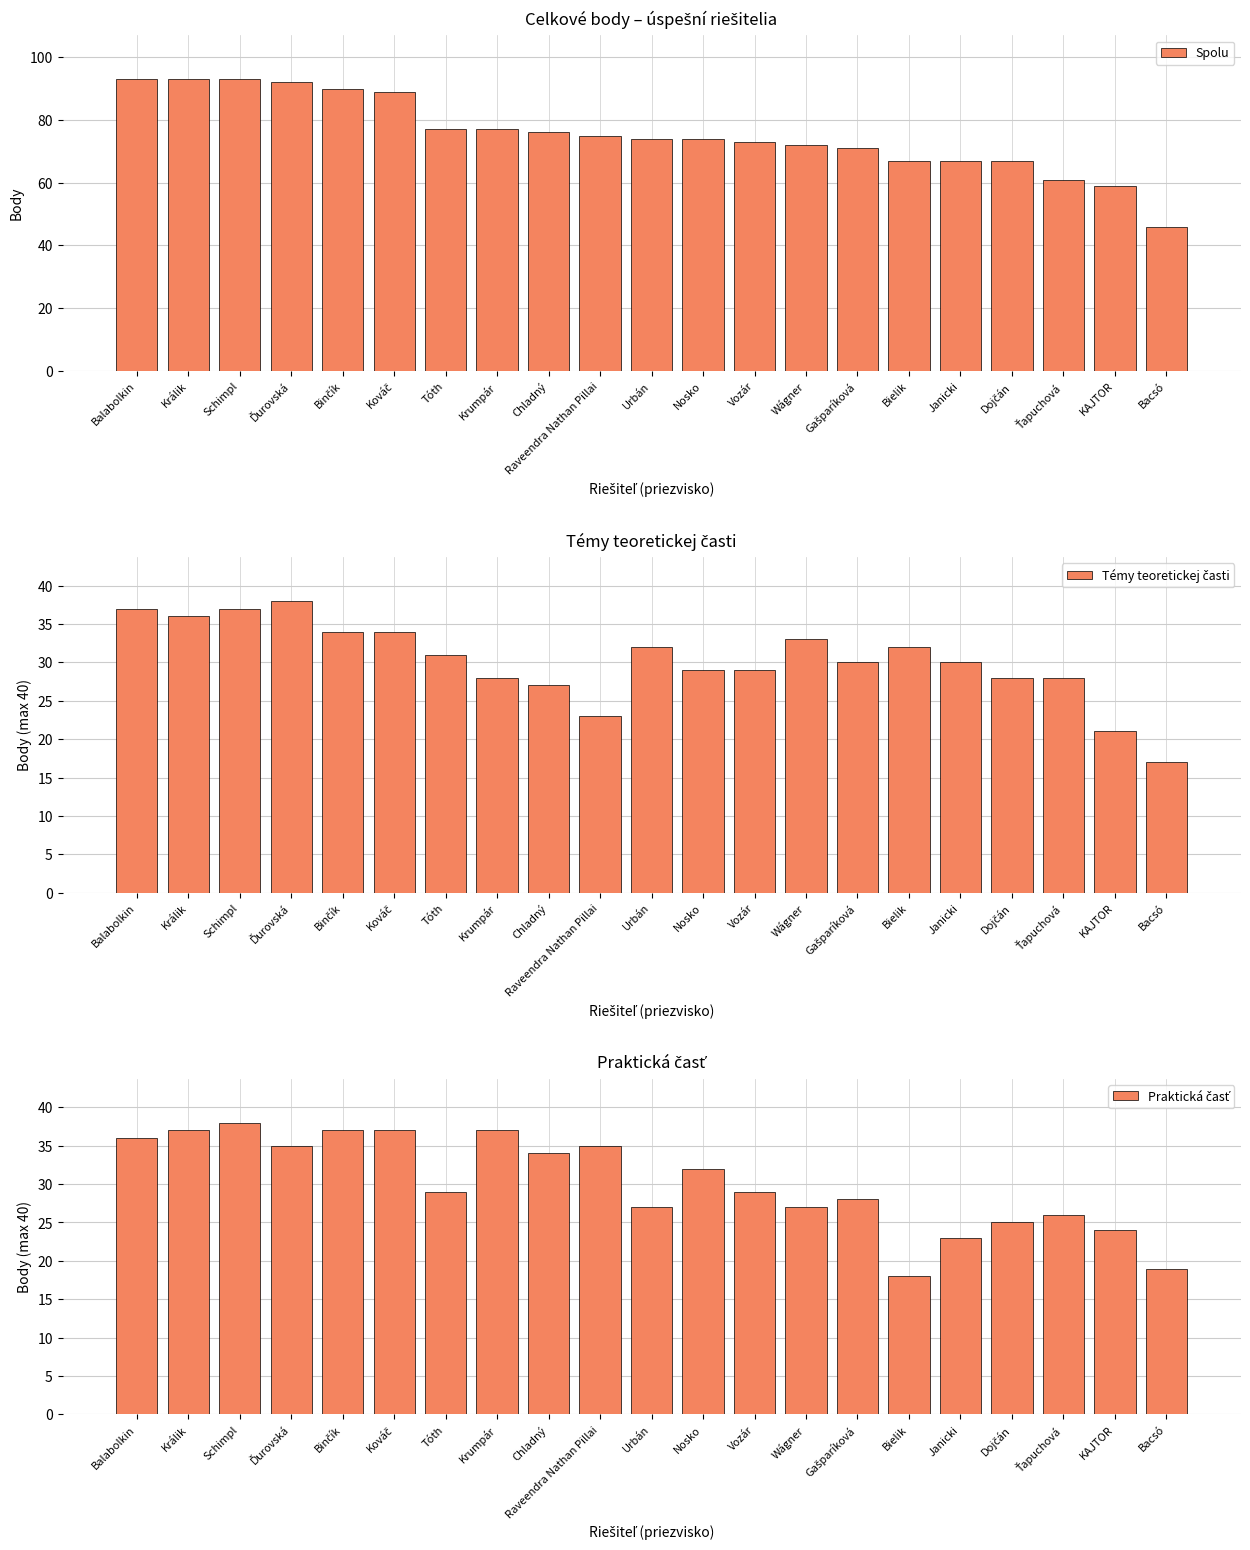

At which category is the sum across all series the highest?

Schimpl